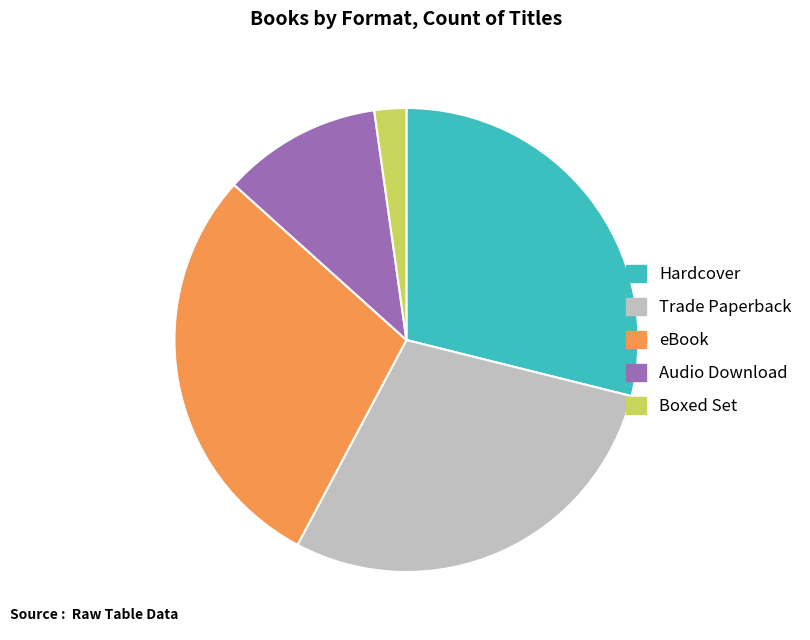

Count the number of slices in the pie.

5